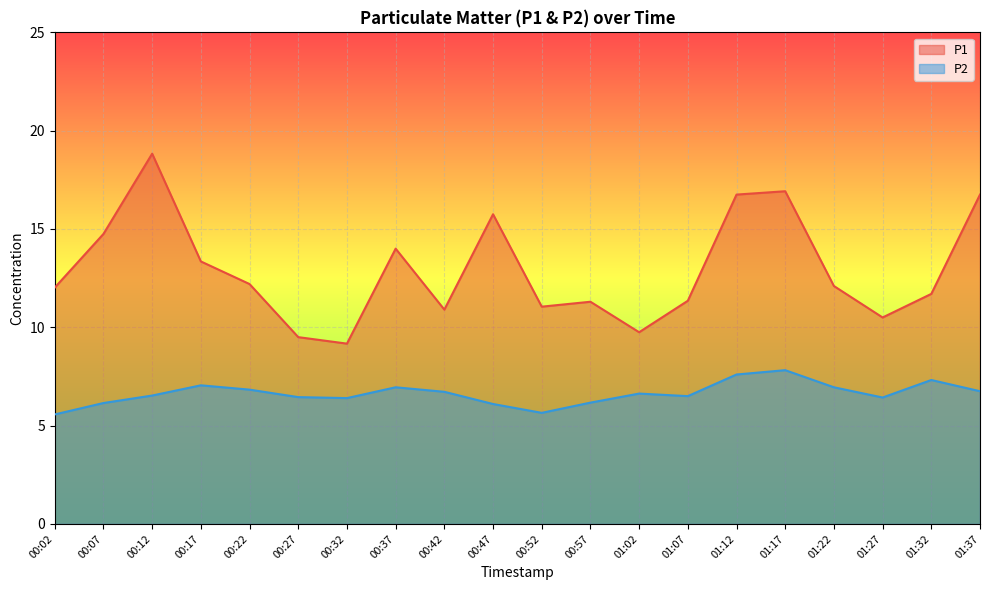

Which series changed the most between 00:12 and 00:37?

P1